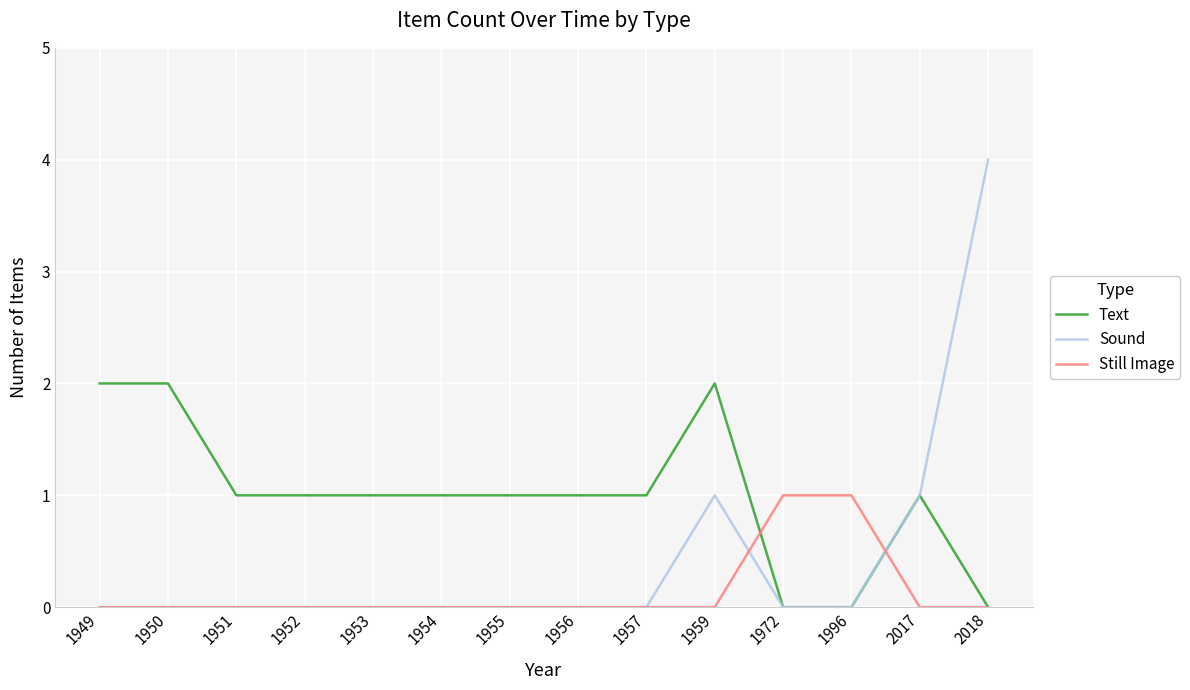

What is the total value across all series at 1953?

1